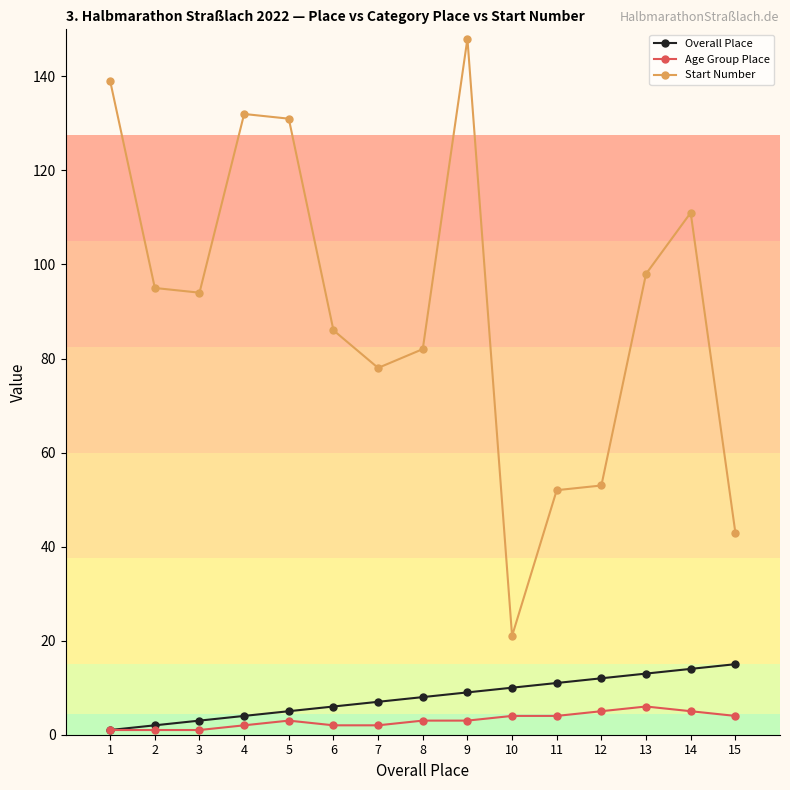

What is the approximate value of Start Number at 2?

95